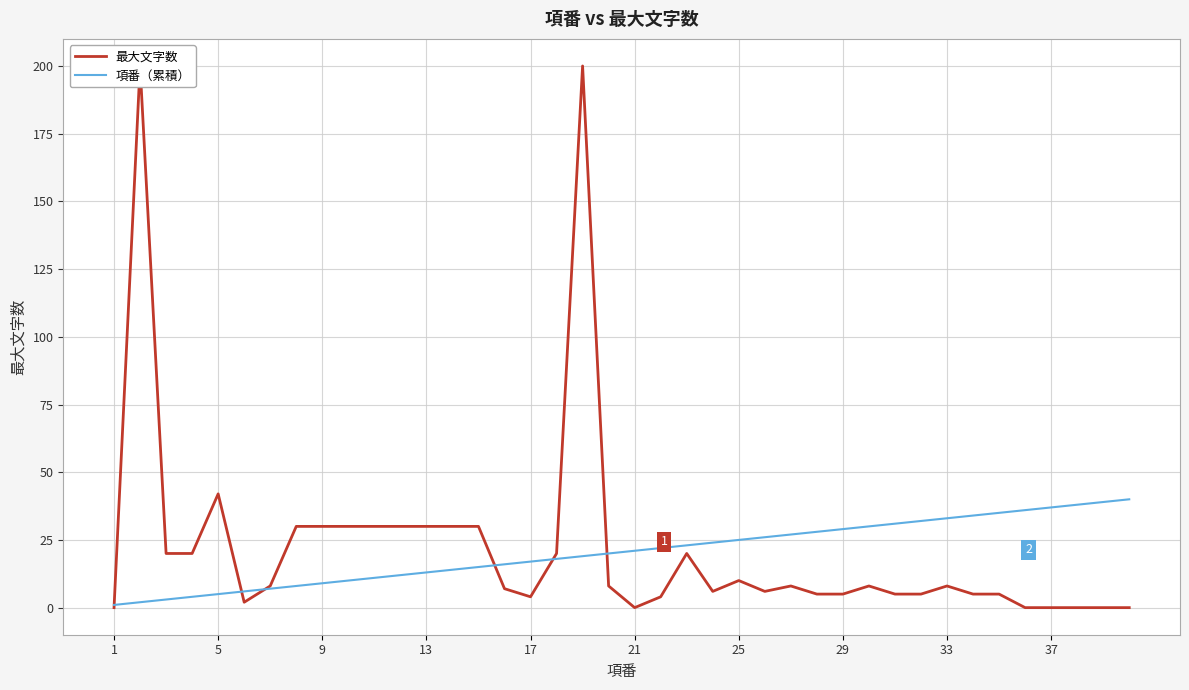

What is the lowest value of the 項番（累積） series?

1